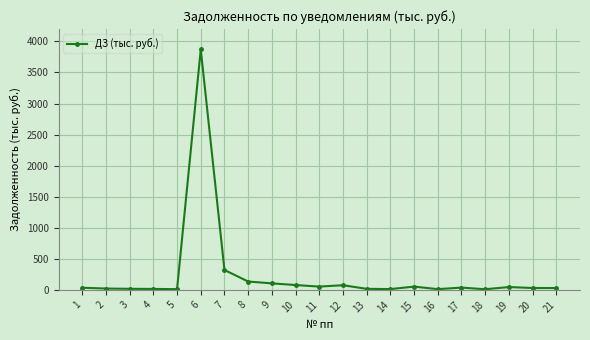

Which has a higher value, 4 or 11?

11